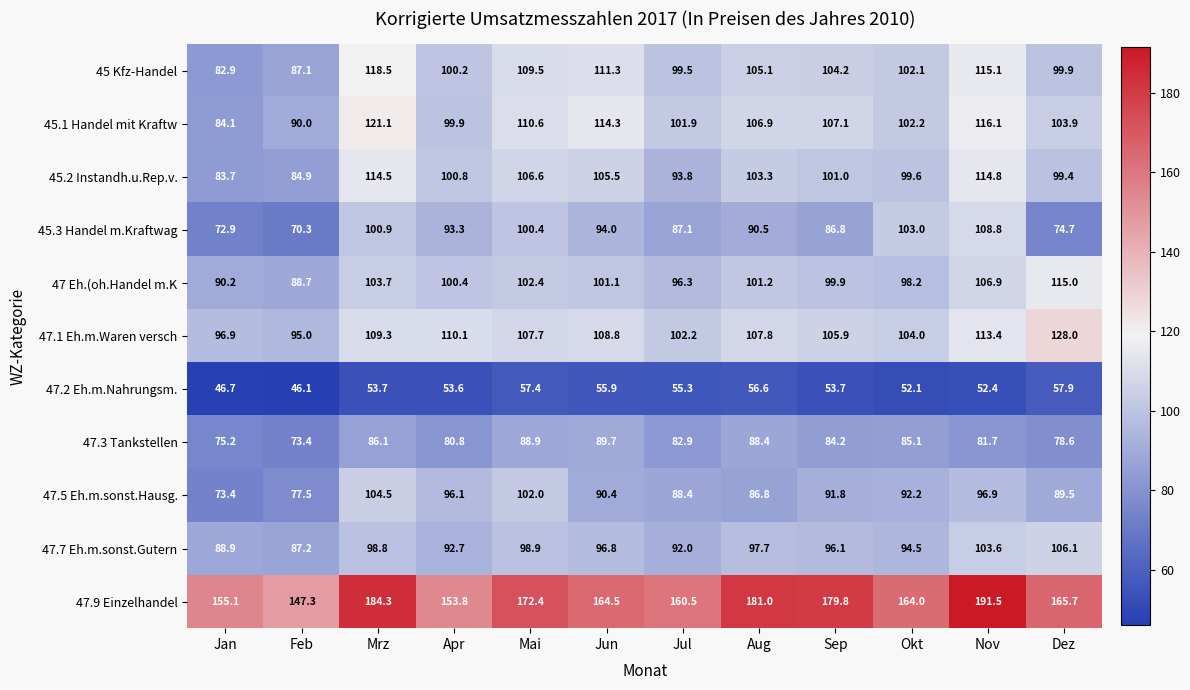

Is it true that 47.5 Eh.m.sonst.Hausg. equals 36.1 at Aug?

False